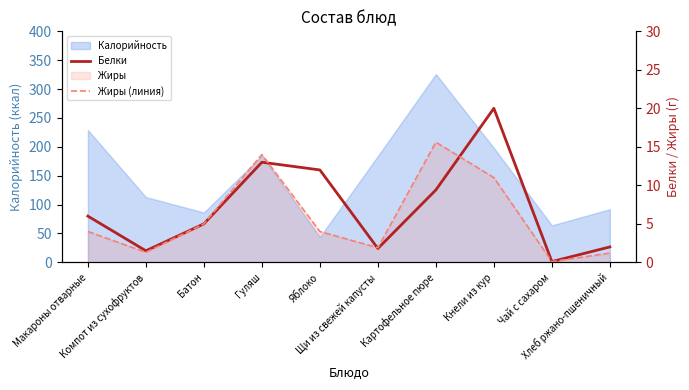

At which label is Жиры (линия) closest to 7?

Батон